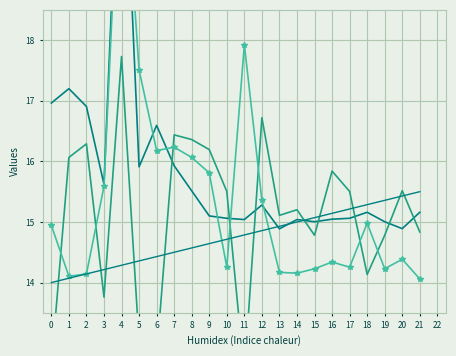

Reading left to right, transcribe all the data shown in this chart.

corneal curvature beta (AL): 17.0	17.2	16.9	15.6	22.5	15.9	16.6	15.9	15.5	15.1	15.1	15.0	15.3	14.9	15.0	15.0	15.0	15.1	15.2	15.0	14.9	15.2
corneal curvature beta (SE): 12.6	16.1	16.3	13.8	17.7	13.0	12.8	16.4	16.4	16.2	15.5	12.5	16.7	15.1	15.2	14.8	15.8	15.5	14.1	14.8	15.5	14.8
corneal curvature SE (P): 14.9	14.1	14.1	15.6	21.8	17.5	16.2	16.2	16.1	15.8	14.3	17.9	15.4	14.2	14.2	14.2	14.3	14.3	15.0	14.2	14.4	14.1